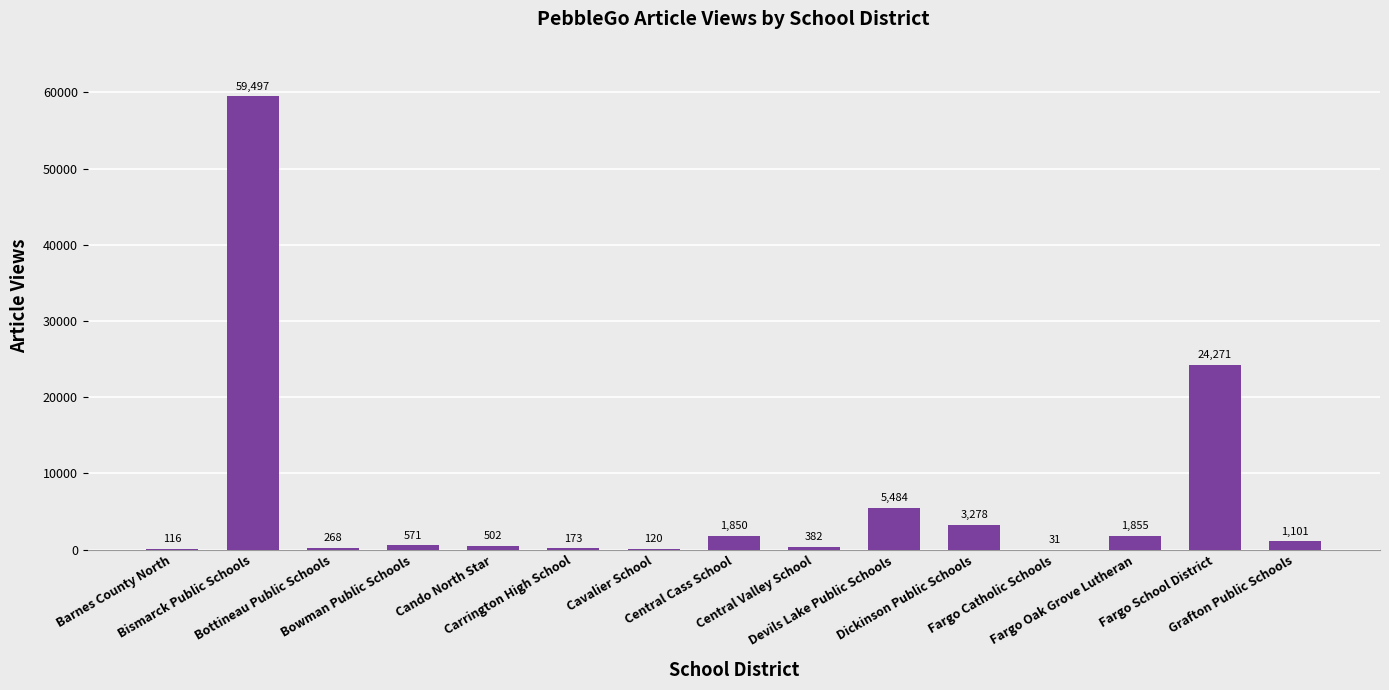

The chart shows a value of 24271 at Fargo School District. True or false?

True